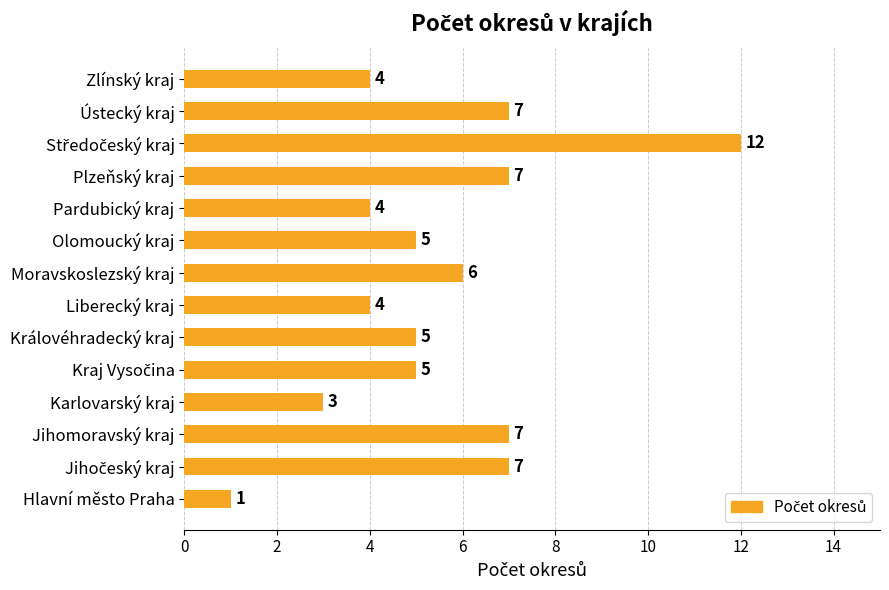

Which label corresponds to the smallest value in the chart?

Hlavní město Praha